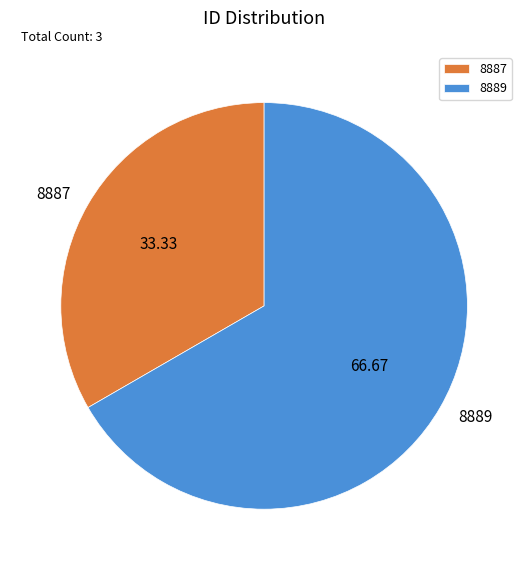

What is the ratio of the value at 8887 to the value at 8889?

0.5